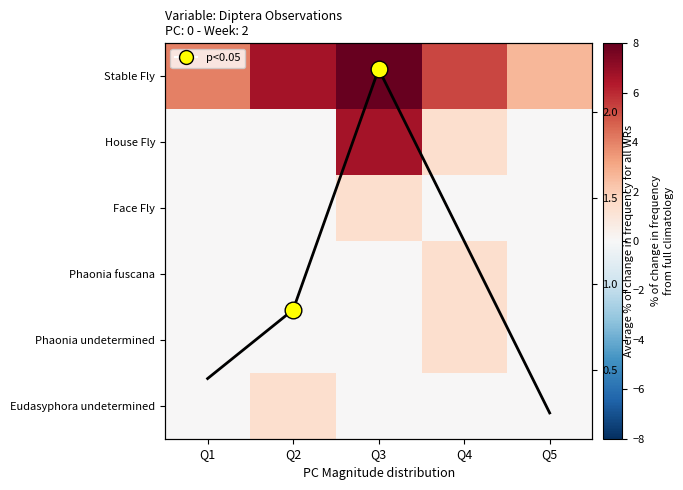

At which category is the sum across all series the highest?

Q3